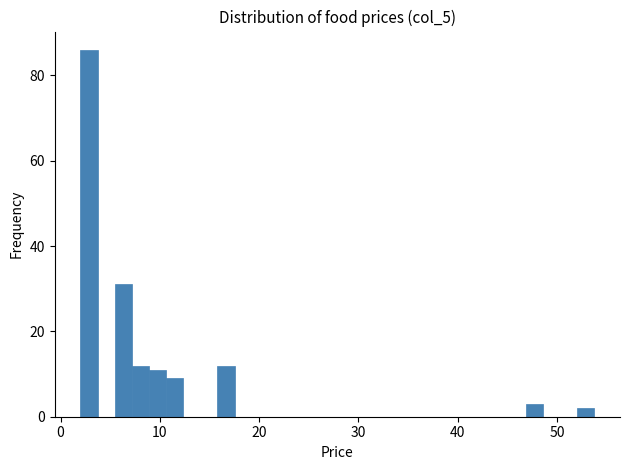

Around what value on the x-axis is the tallest bar? Give the approximate position of its centre, as read against the axis.

3